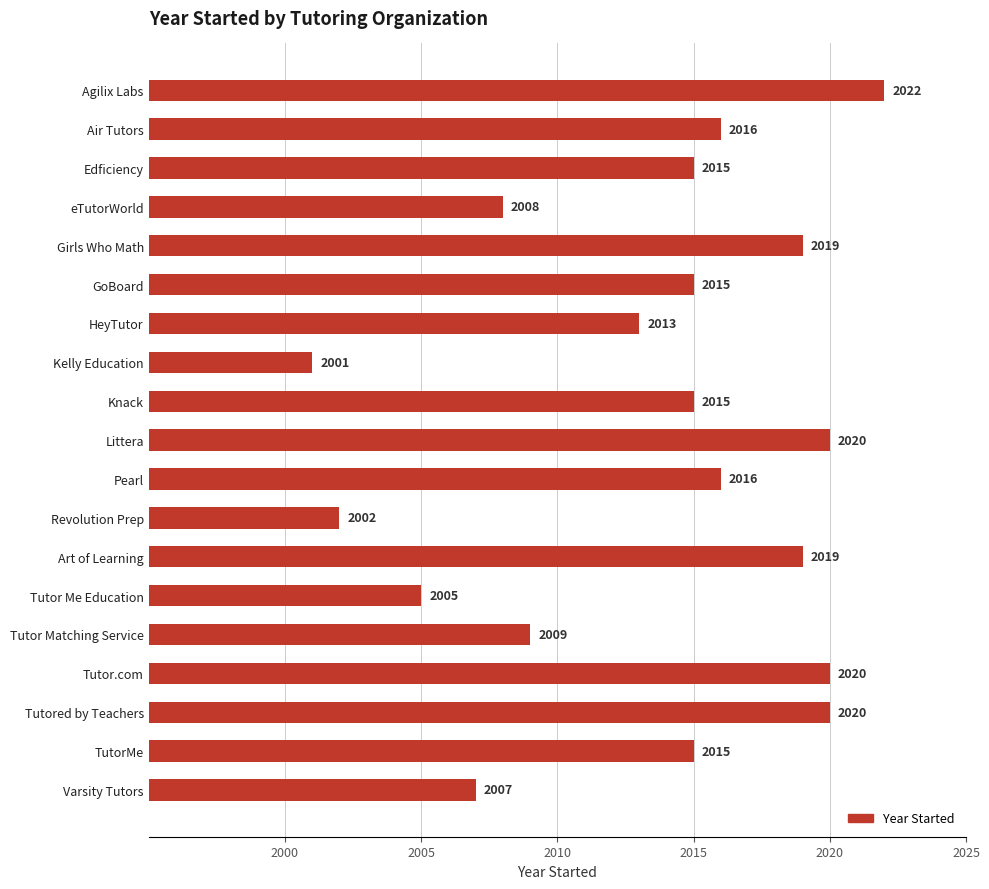

Which has a higher value, HeyTutor or GoBoard?

GoBoard